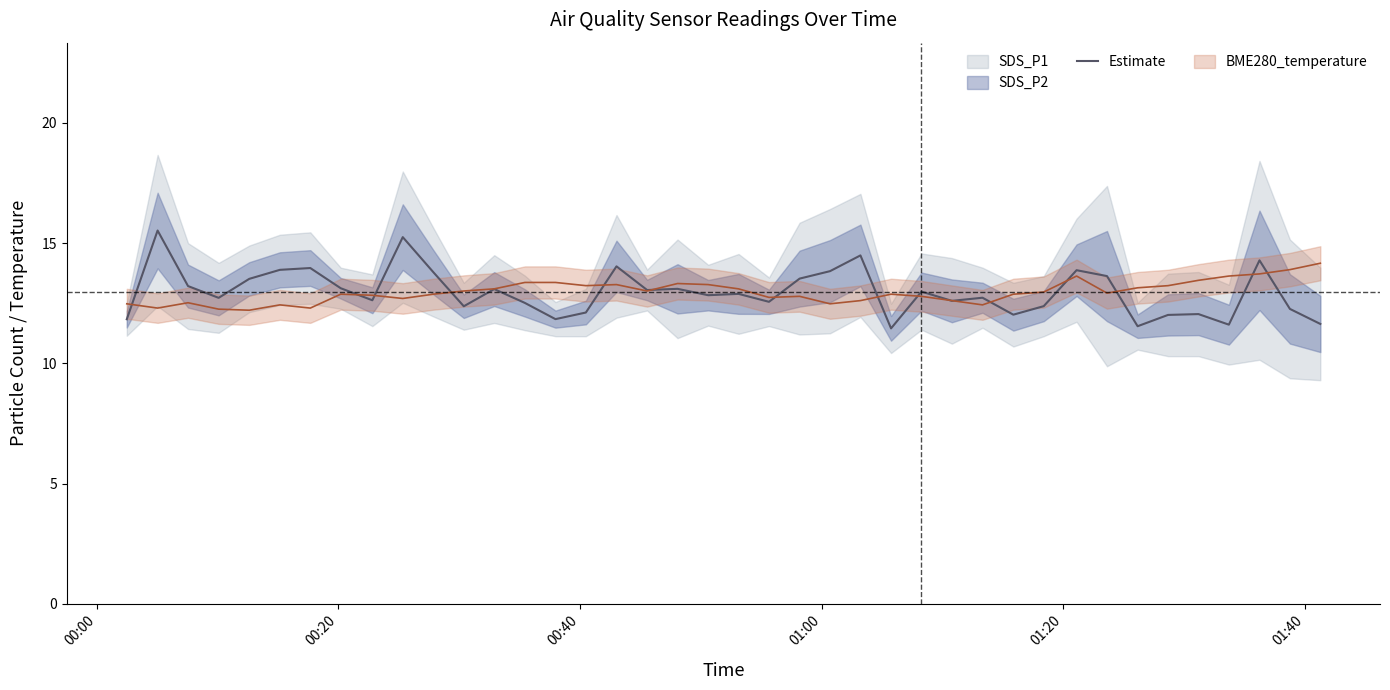

What is the smallest value displayed?

11.5